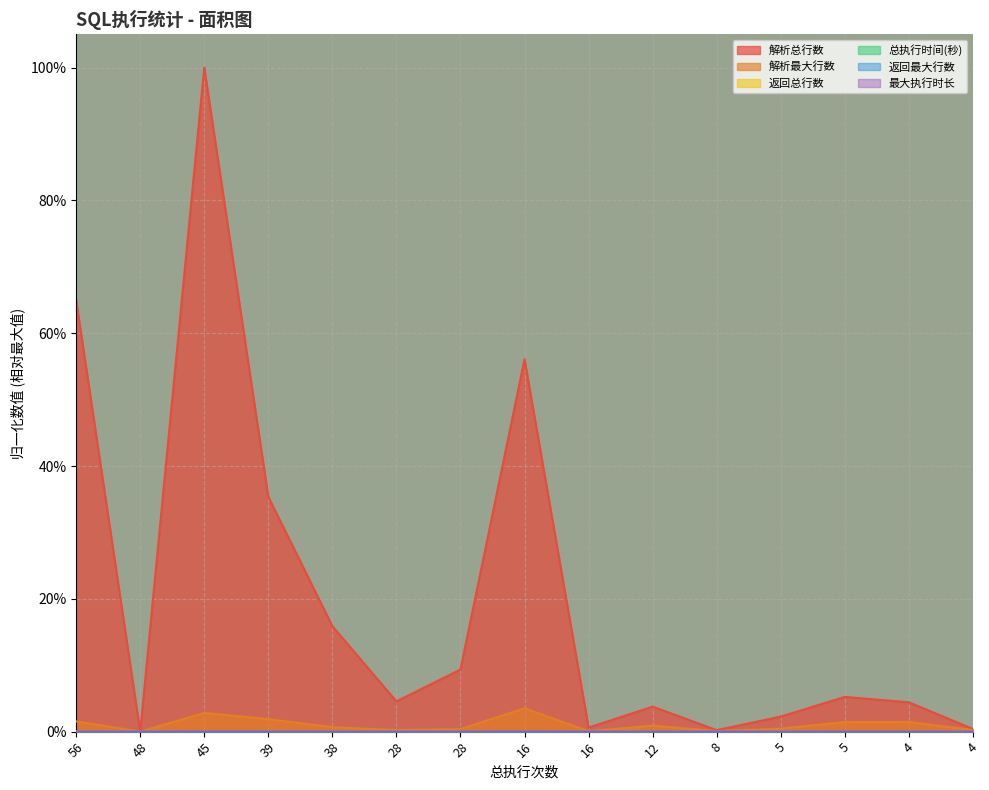

How many data points in 返回最大行数 are above 0?

13